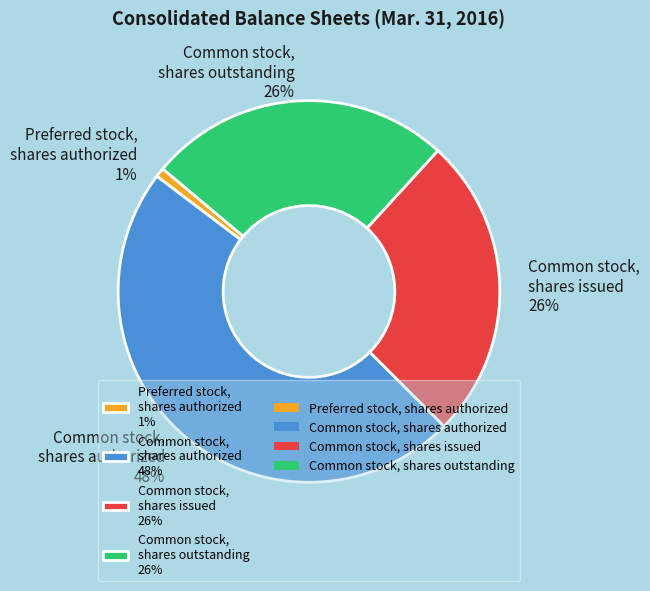

To the nearest percent, what is the difference between the Common stock, shares issued 26% and Preferred stock, shares authorized 1% slice percentages?

25%